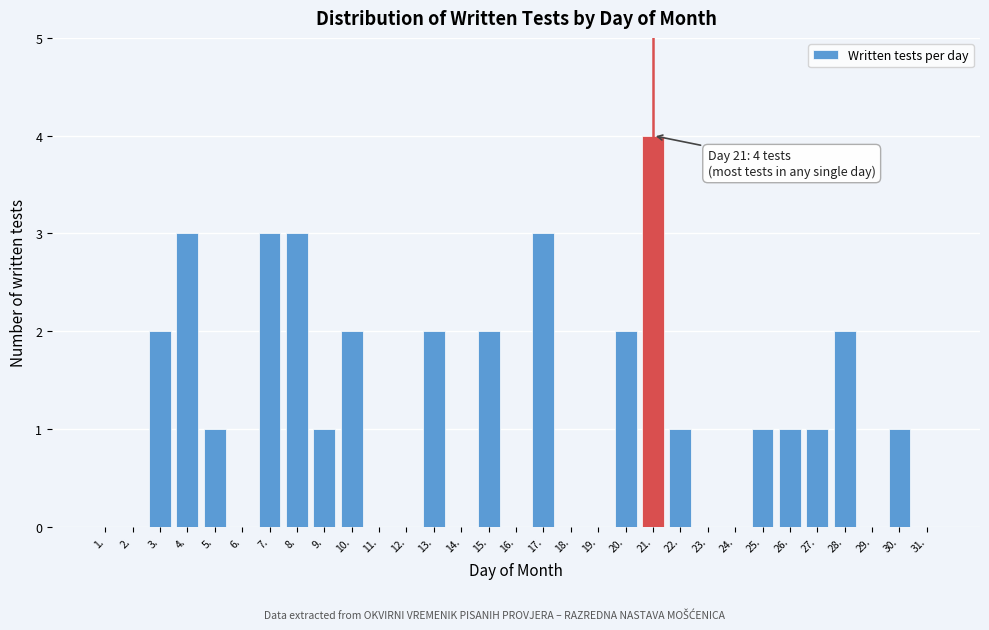

What is the maximum value shown in the chart?

4